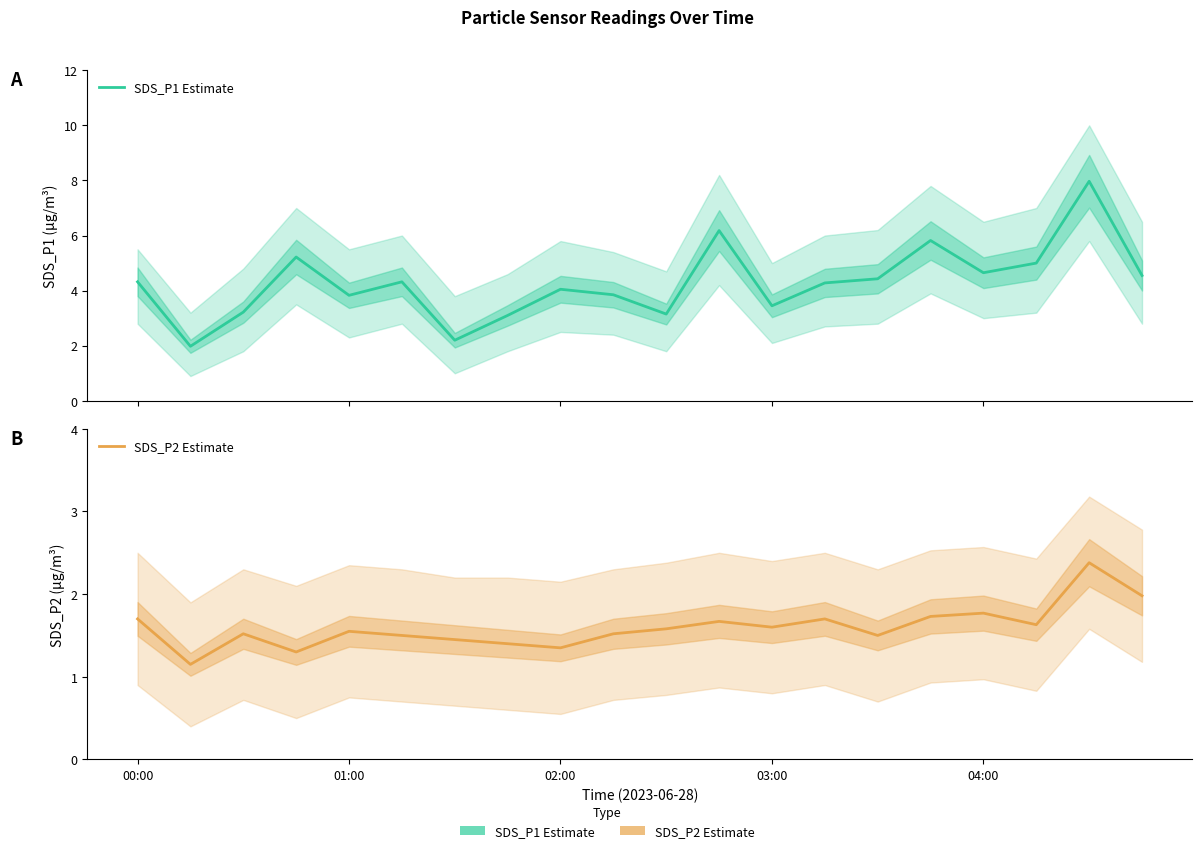

Which category has the highest value across all series?

18